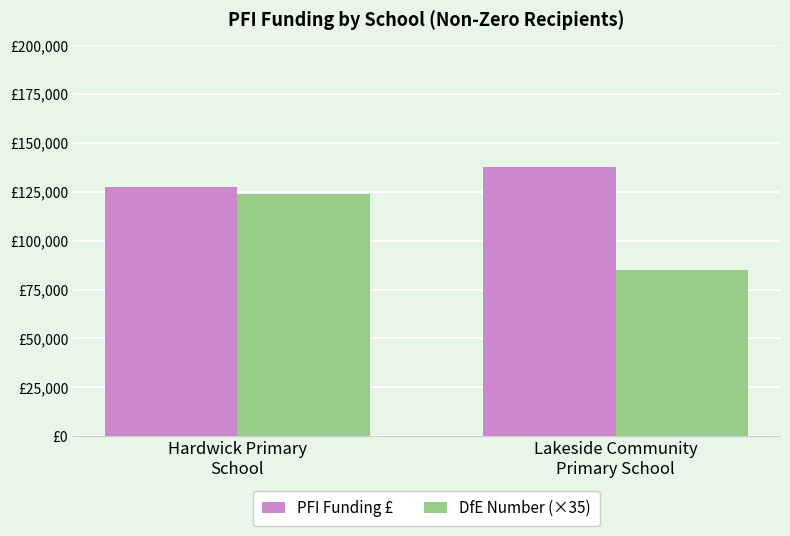

What position from the right is Hardwick Primary
School?

2